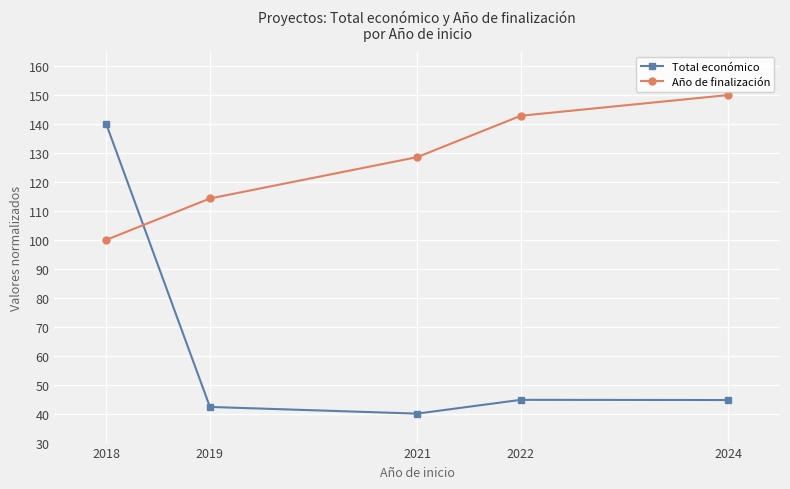

True or false: Año de finalización and Total económico intersect in this chart.

True